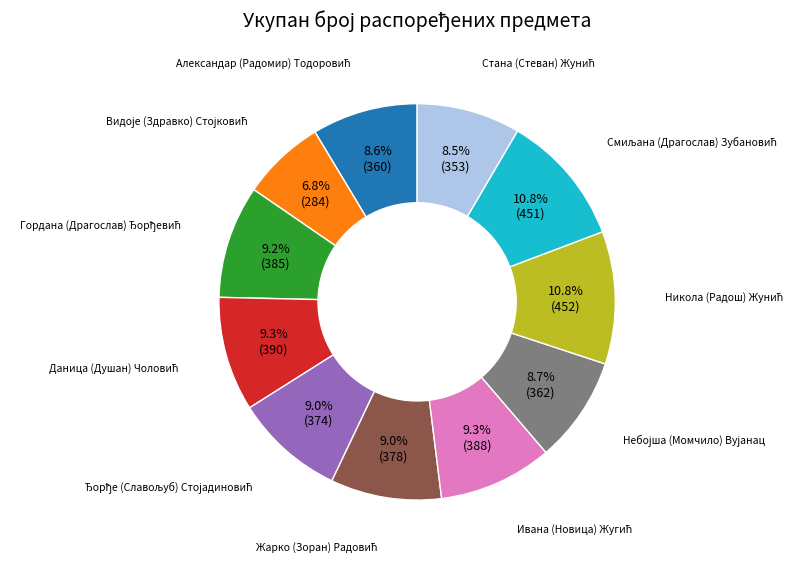

To the nearest percent, what is the difference between the largest and smallest slice percentages?

4%